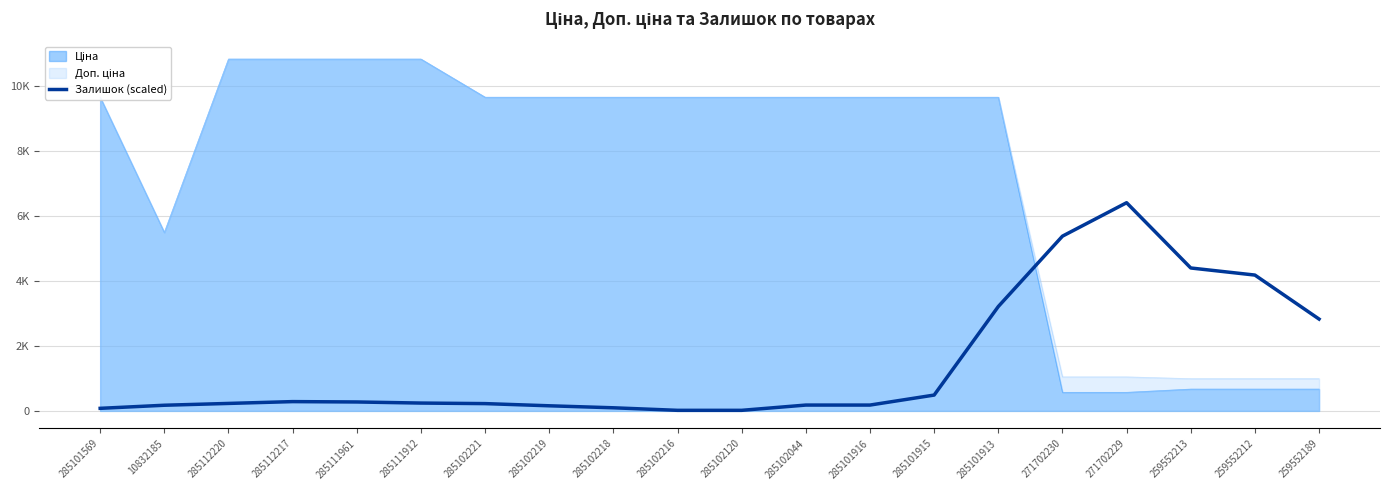

Is it true that the value at 285101913 is 4481.5?

False